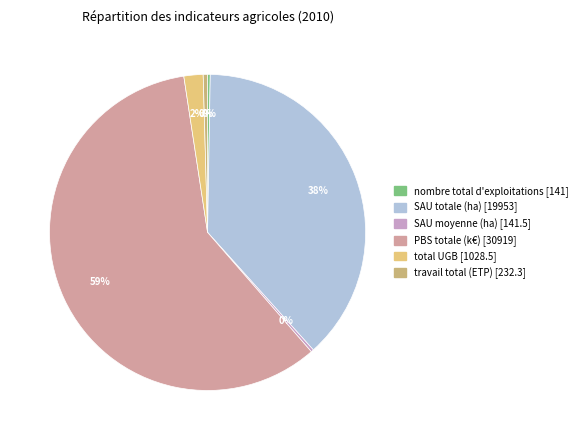

Rank the categories by value from highest to lowest.

PBS totale (k€), SAU totale (ha), total UGB, travail total (ETP), SAU moyenne (ha), nombre total d'exploitations